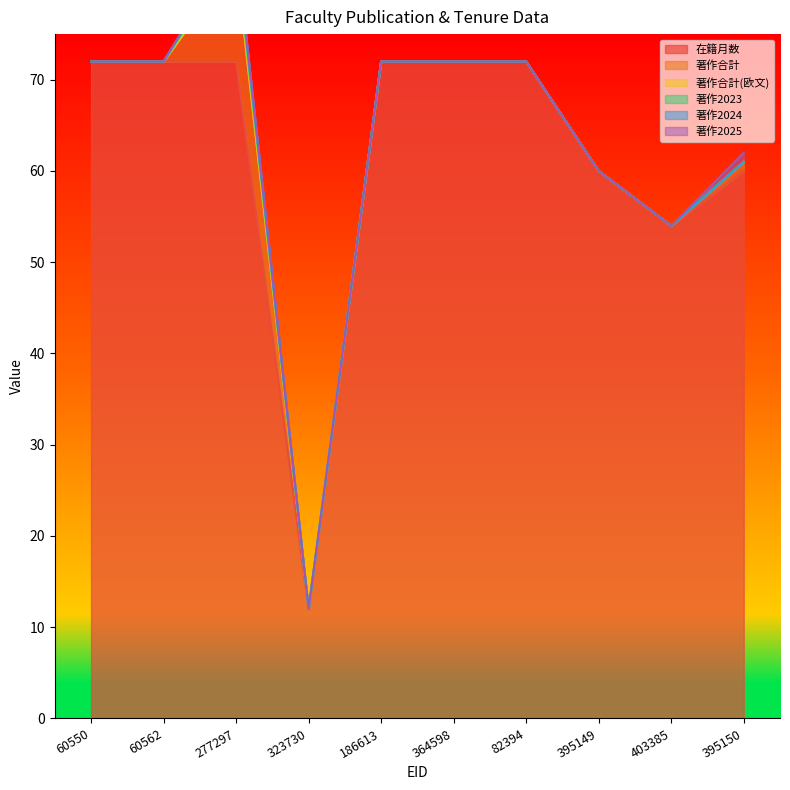

At which category is the sum across all series the highest?

277297